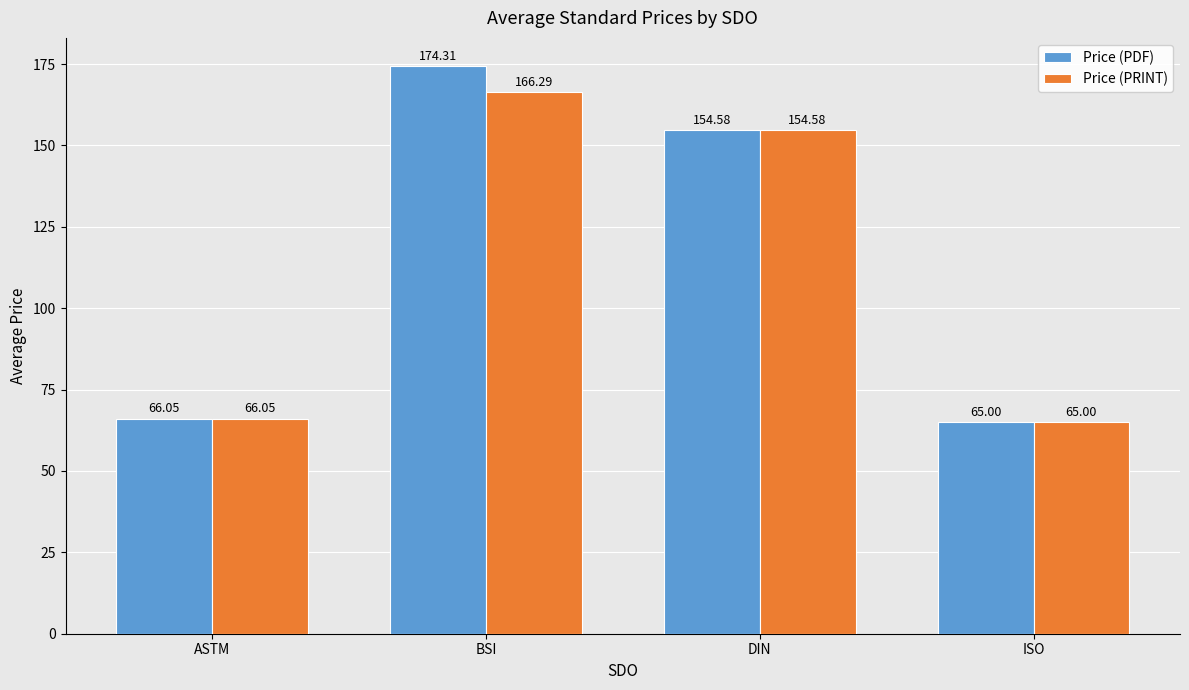

The Price (PRINT) series shows 65.0 at ISO. True or false?

True